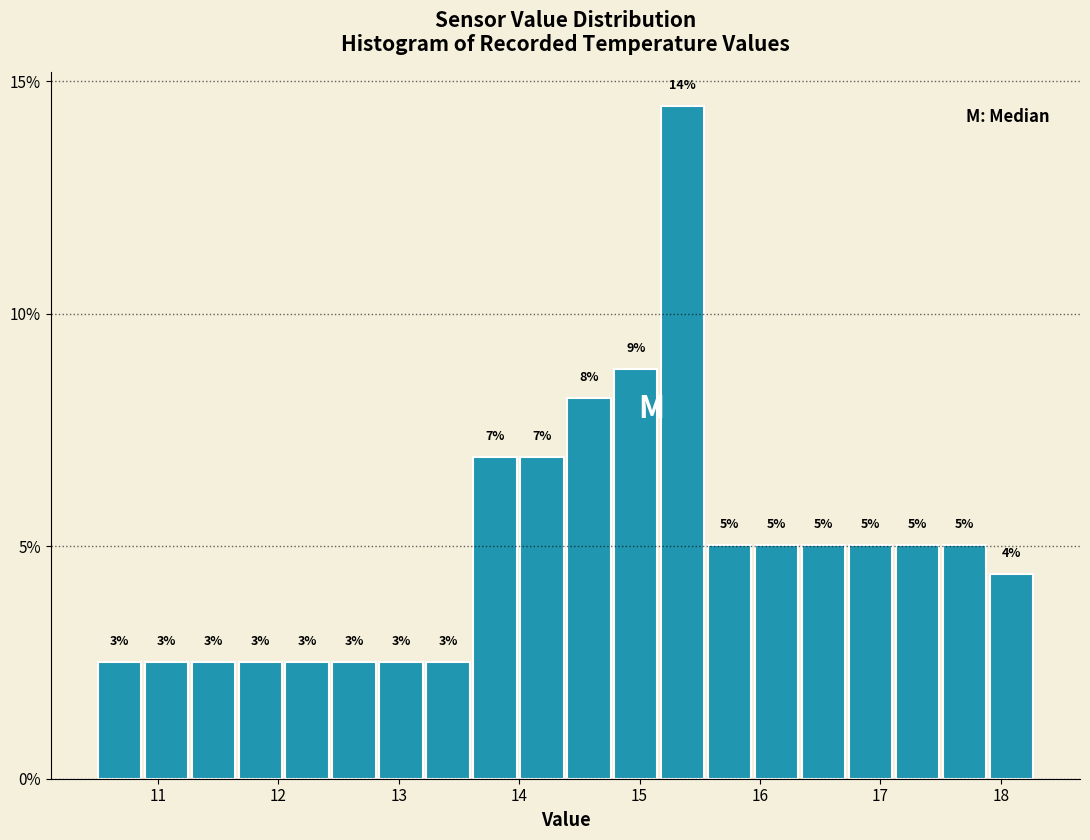

Around what value on the x-axis is the tallest bar? Give the approximate position of its centre, as read against the axis.

15.4